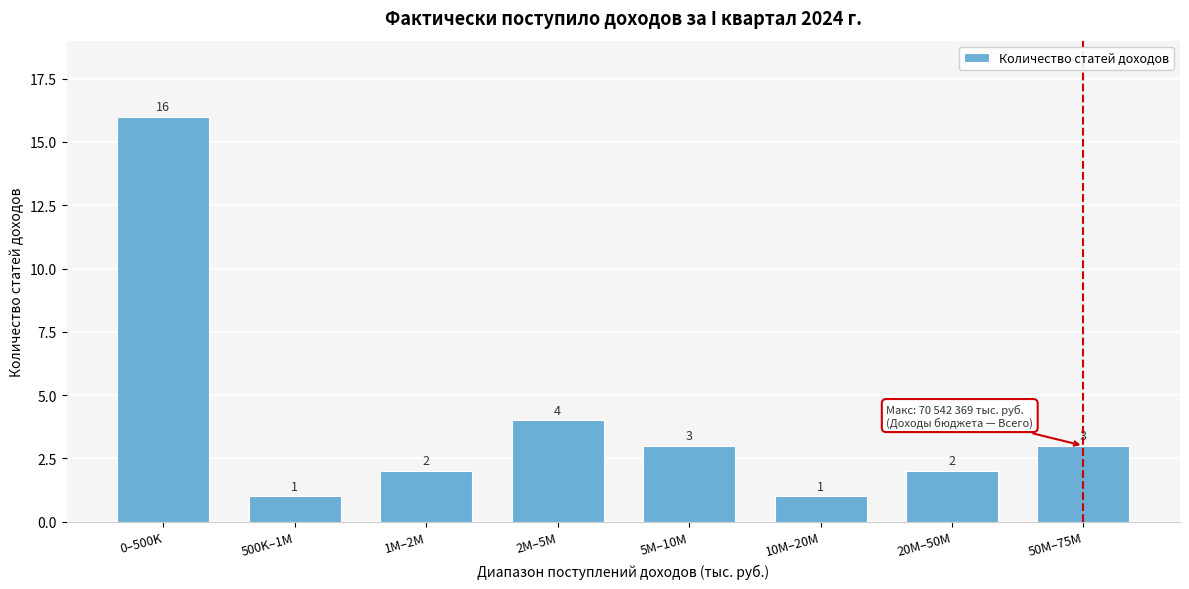

Reading right to left, list all the values displayed in this chart.

3	2	1	3	4	2	1	16